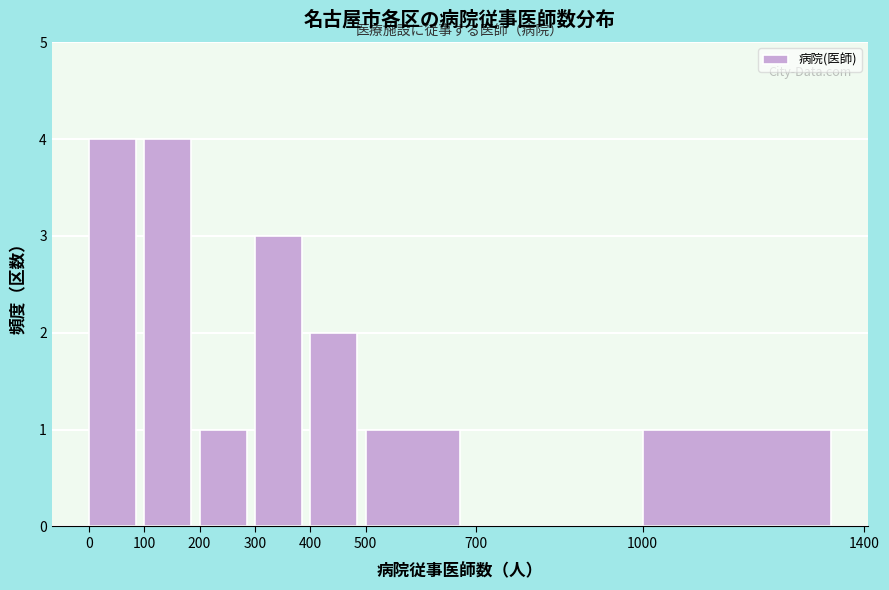

How tall is the bar that spans 100 to 200 on the x-axis? The values are not printed on the chart, so give them approximately, as read against the axis.

4